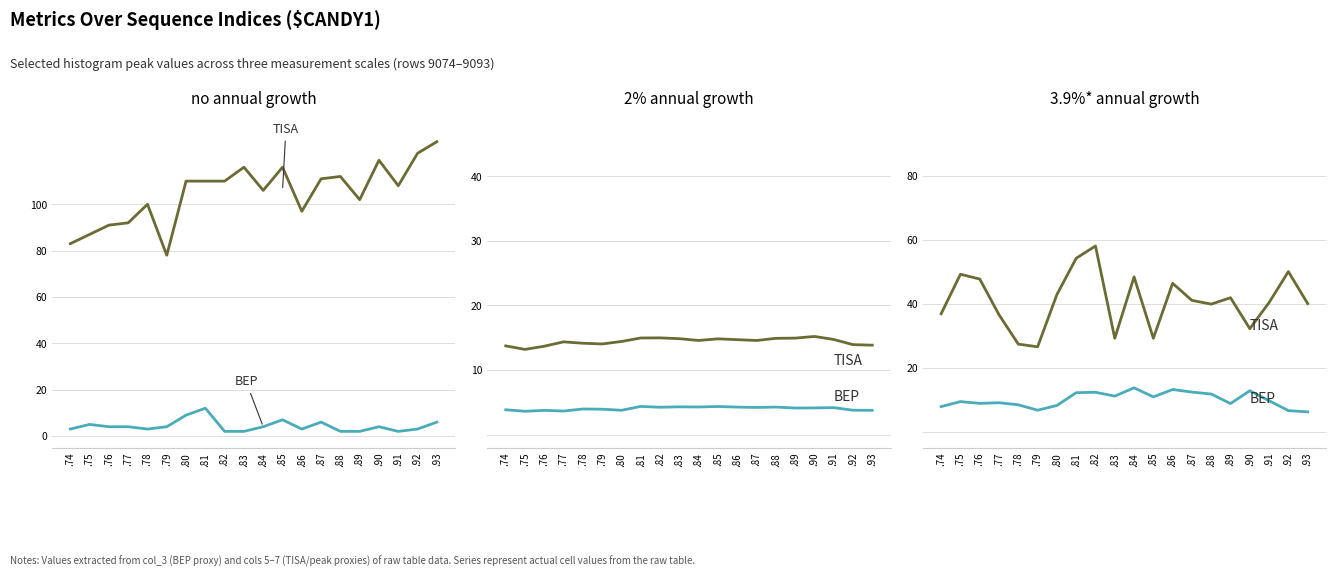

What are all the series names shown in the legend?

BEP, TISA